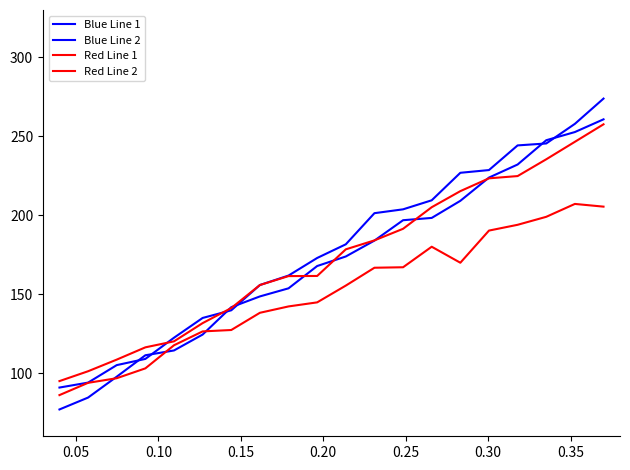

How many times do Blue Line 2 and Red Line 1 cross each other?

3